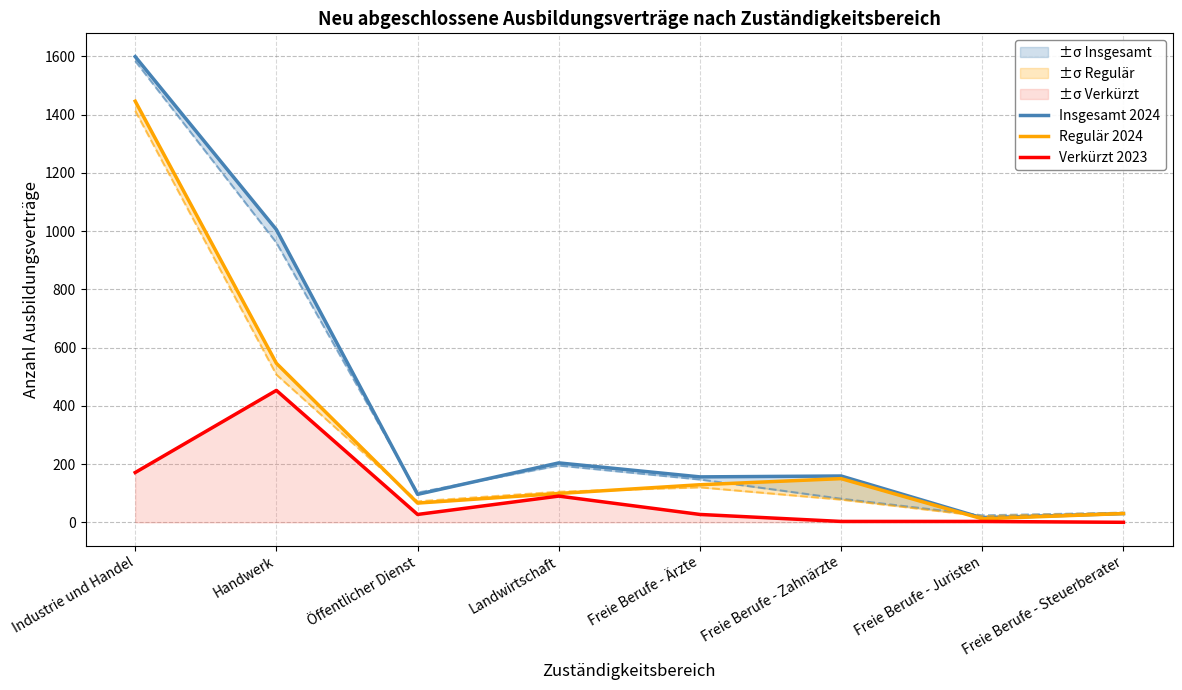

Which label corresponds to the largest value in the chart?

Industrie und Handel